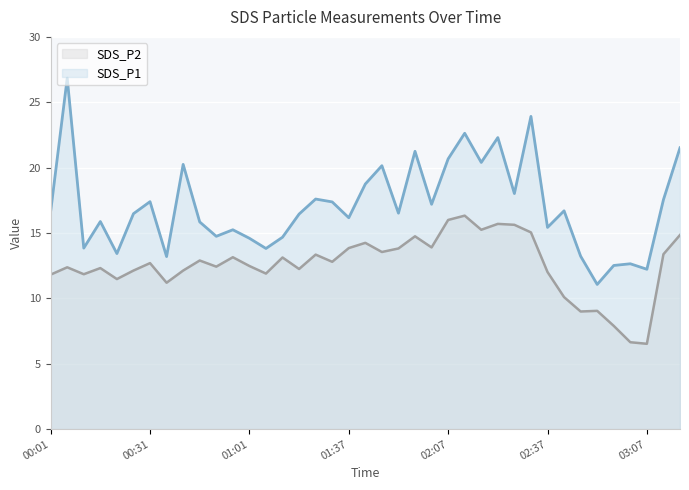

What value does the SDS_P1 series have at 01:37?

16.2